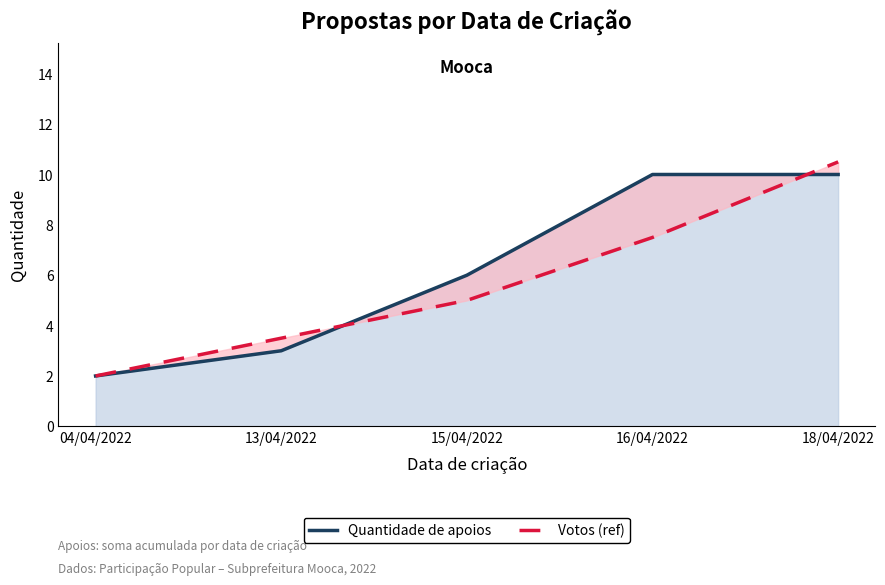

What position from the left is 18/04/2022?

5